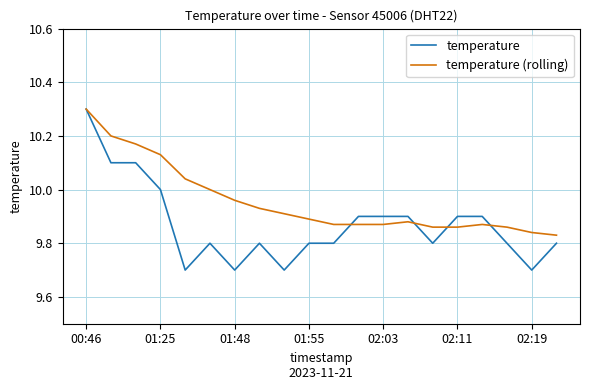

Which series has the largest range (max minus min)?

temperature